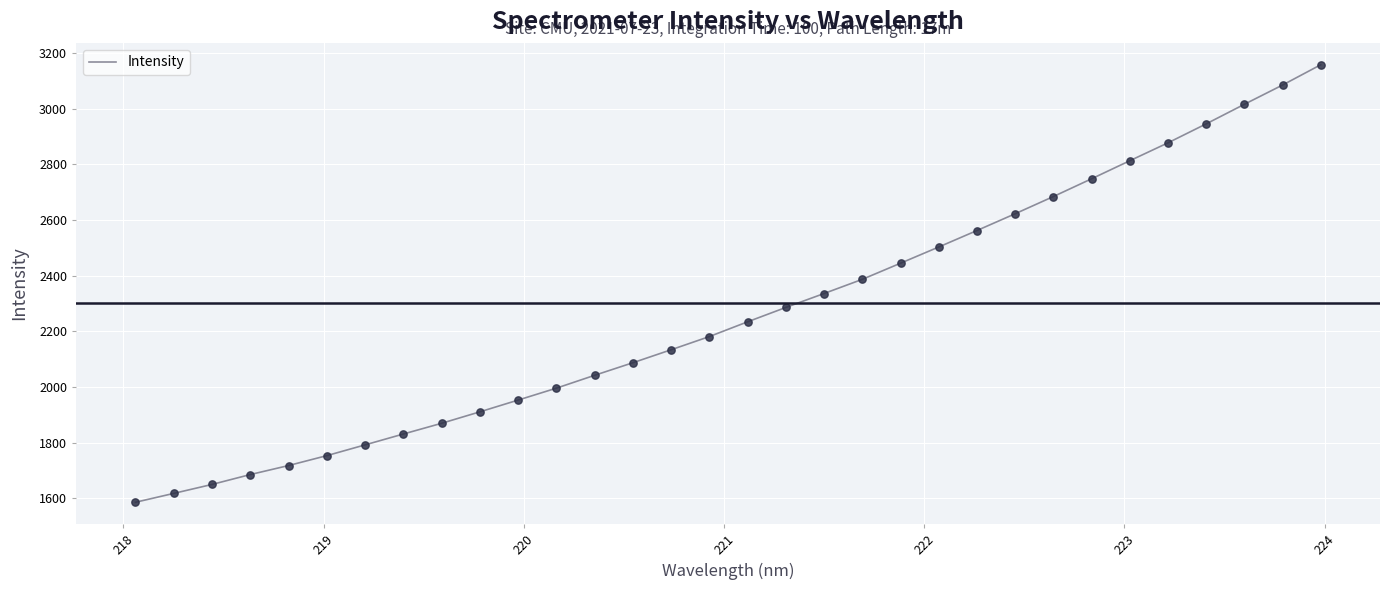

What is the difference between the maximum and minimum values?

1572.9